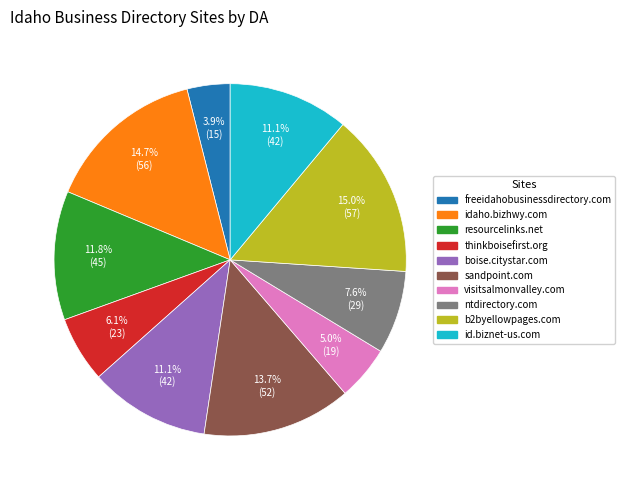

Is there any slice that represents more than half of the pie?

No